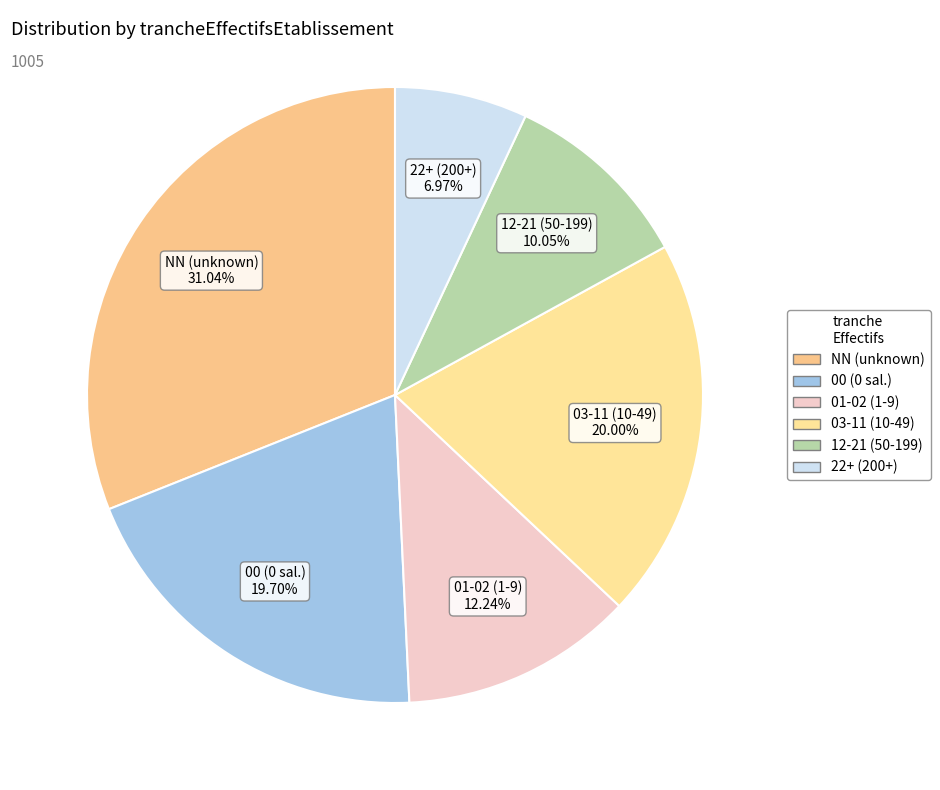

To the nearest percent, what is the average slice percentage?

17%